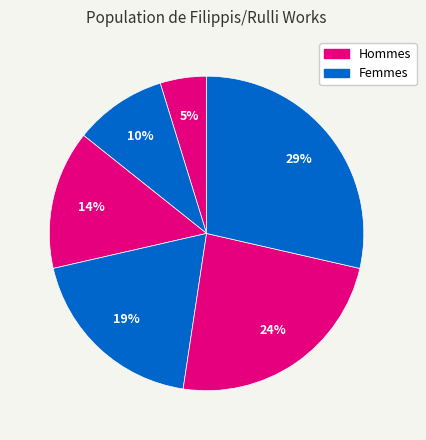

Count the number of slices in the pie.

6